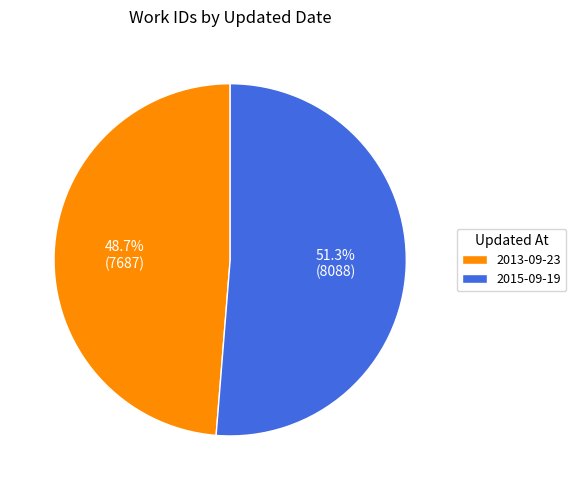

Is 2013-09-23 the majority of the pie?

No